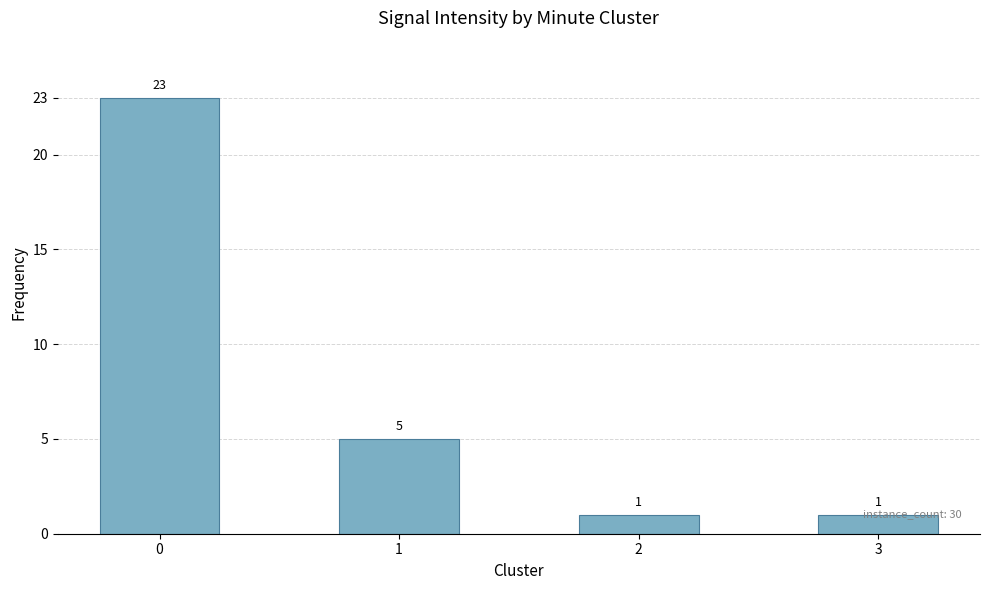

What is the ratio of the value at 3 to the value at 2?

1.0